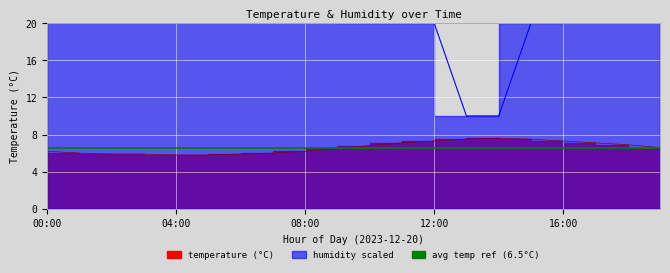

Is it true that humidity equals 40.9 at 05:00?

False